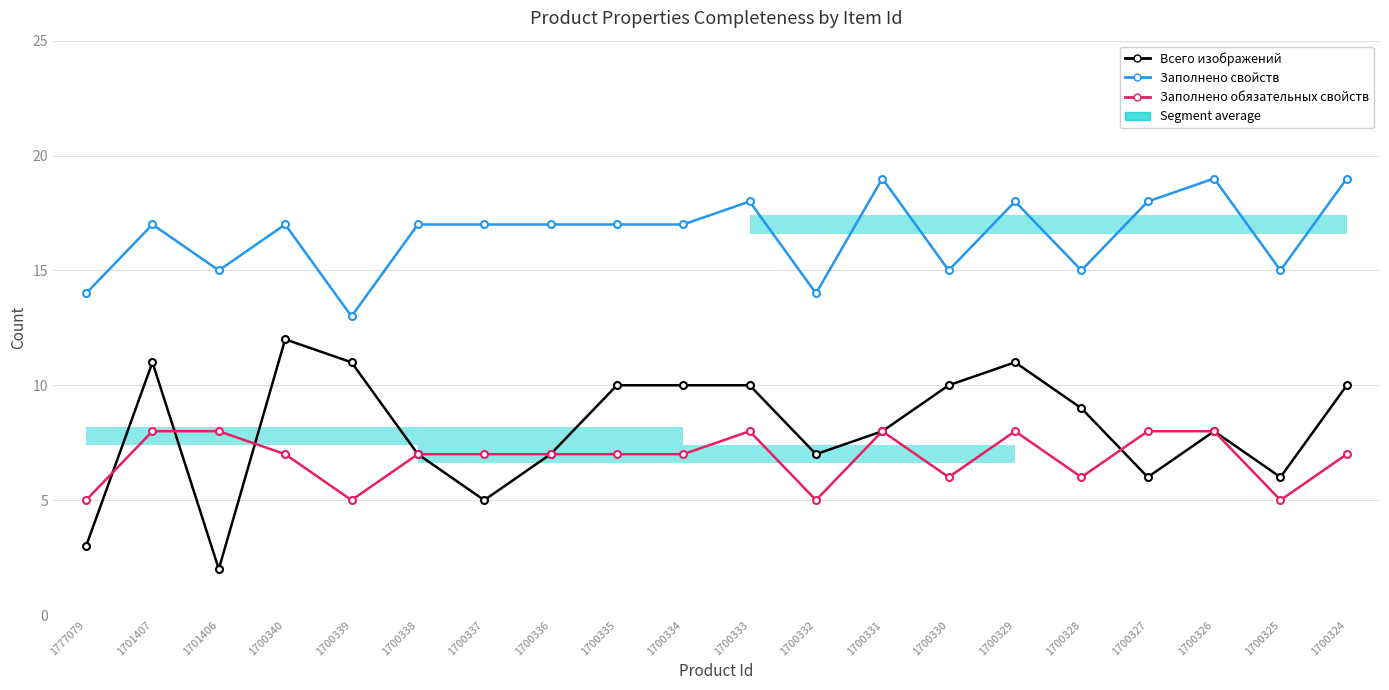

How many data points in Заполнено свойств are above 17?

6